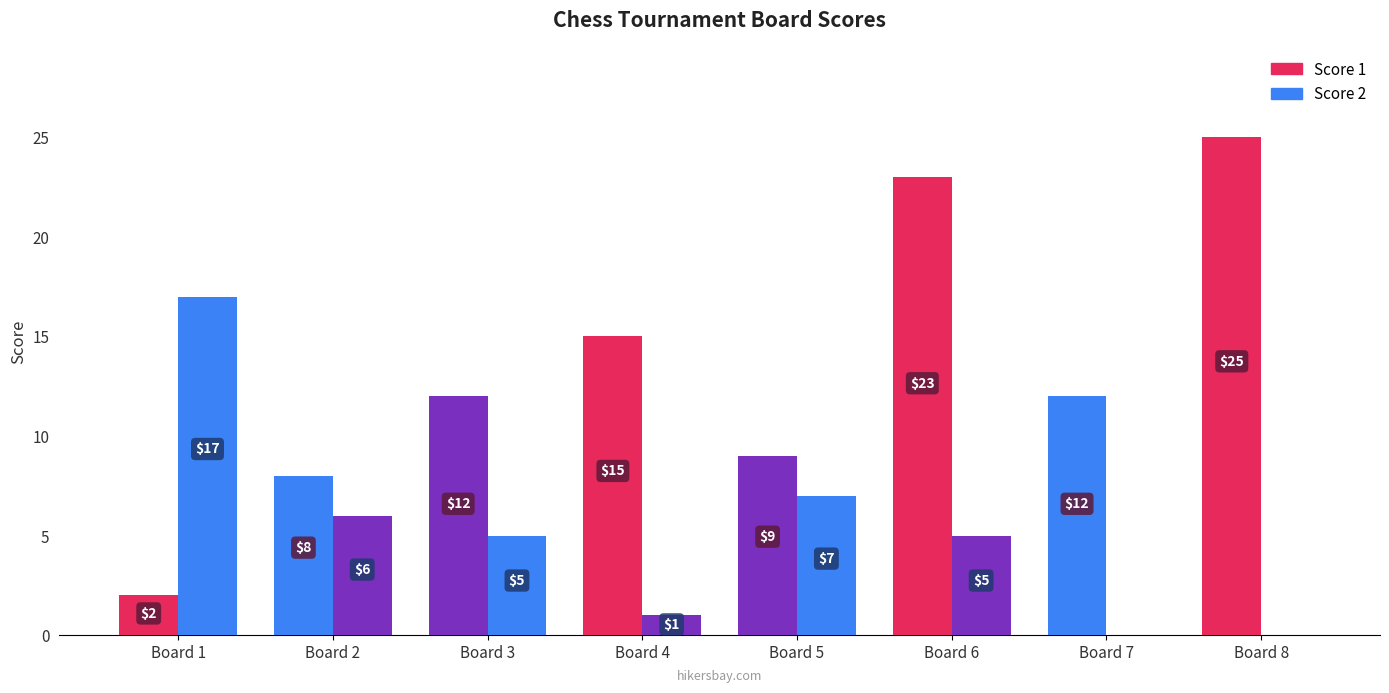

Does the chart contain stacked bars?

No